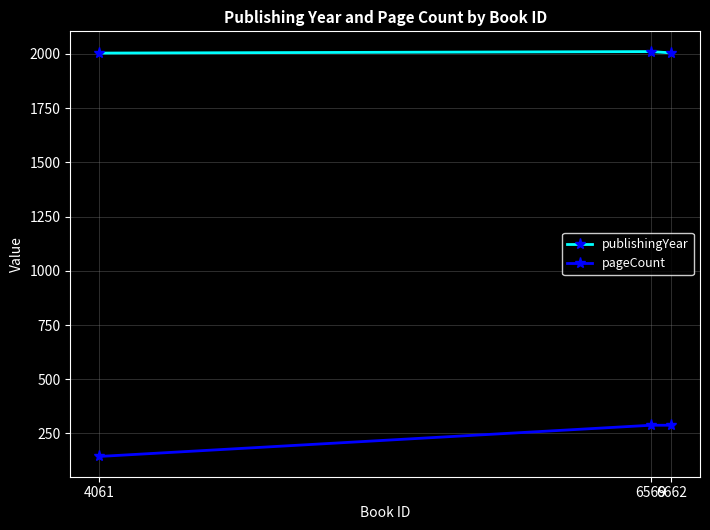

Which series has the largest total across all categories?

publishingYear